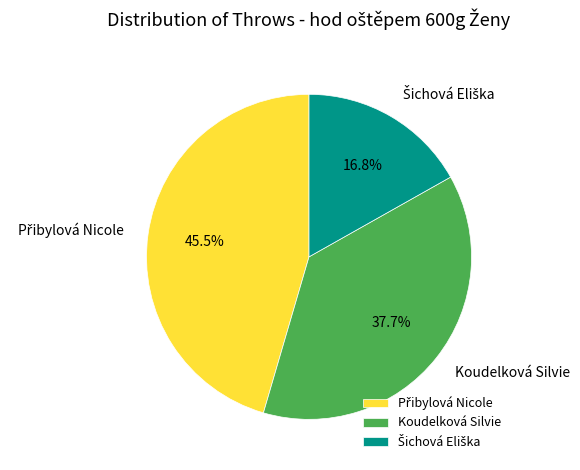

Does any single category account for the majority?

No